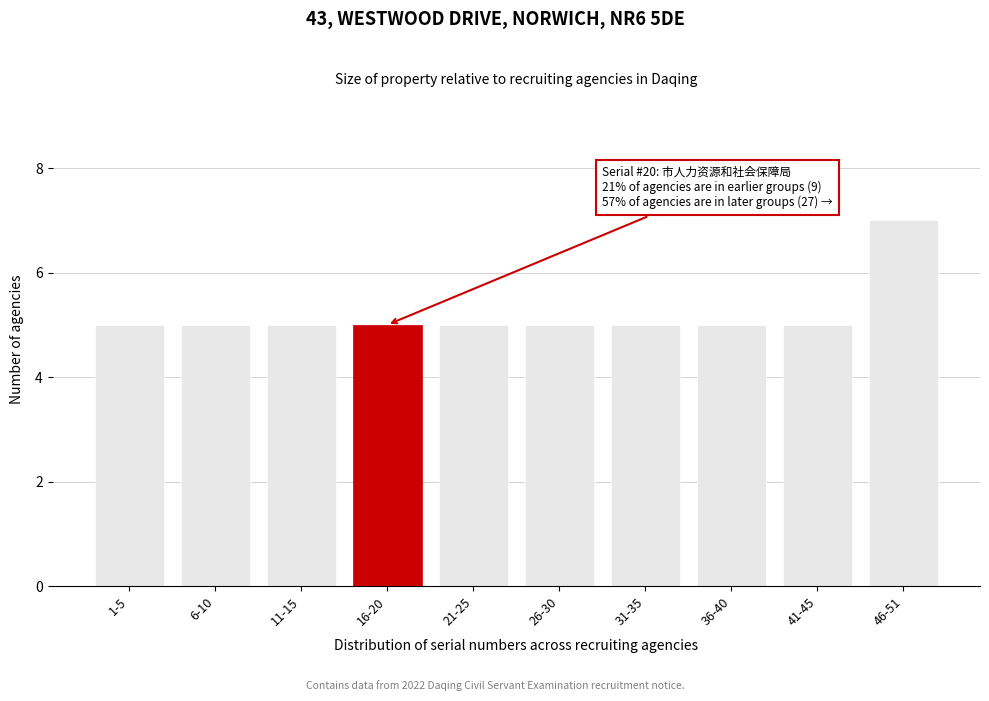

Reading left to right, extract all data points from this chart.

5	5	5	5	5	5	5	5	5	7